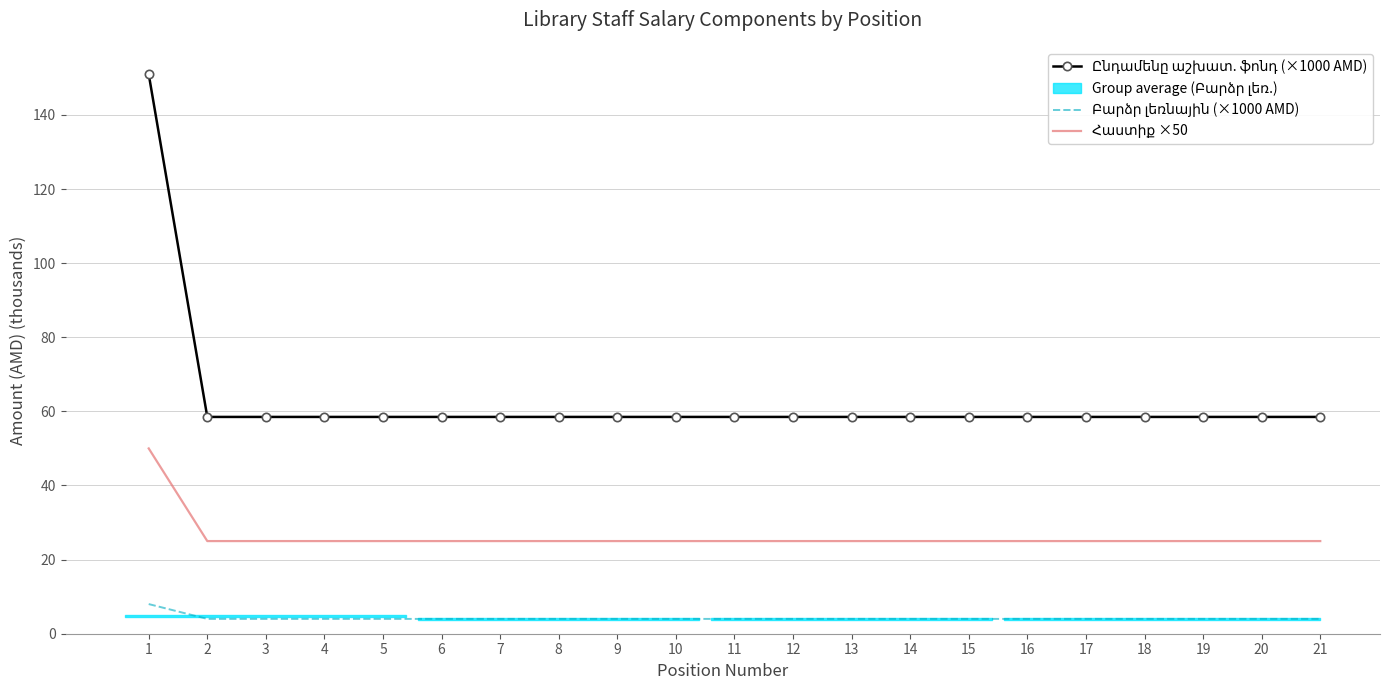

What is the value of the Հաստիք ×50 point at the 20th from the left?

25.0